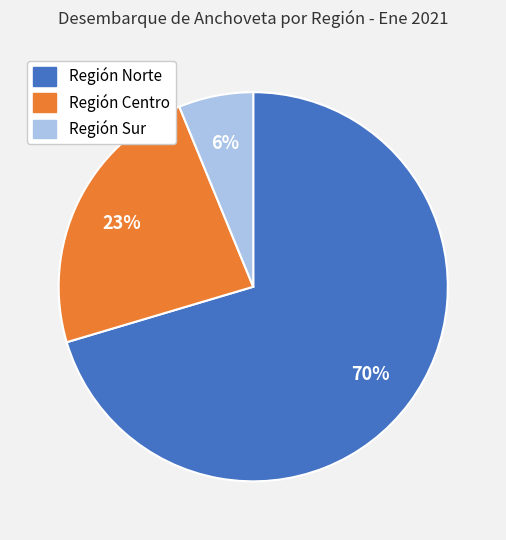

Which category has the smallest portion of the pie?

Región Sur